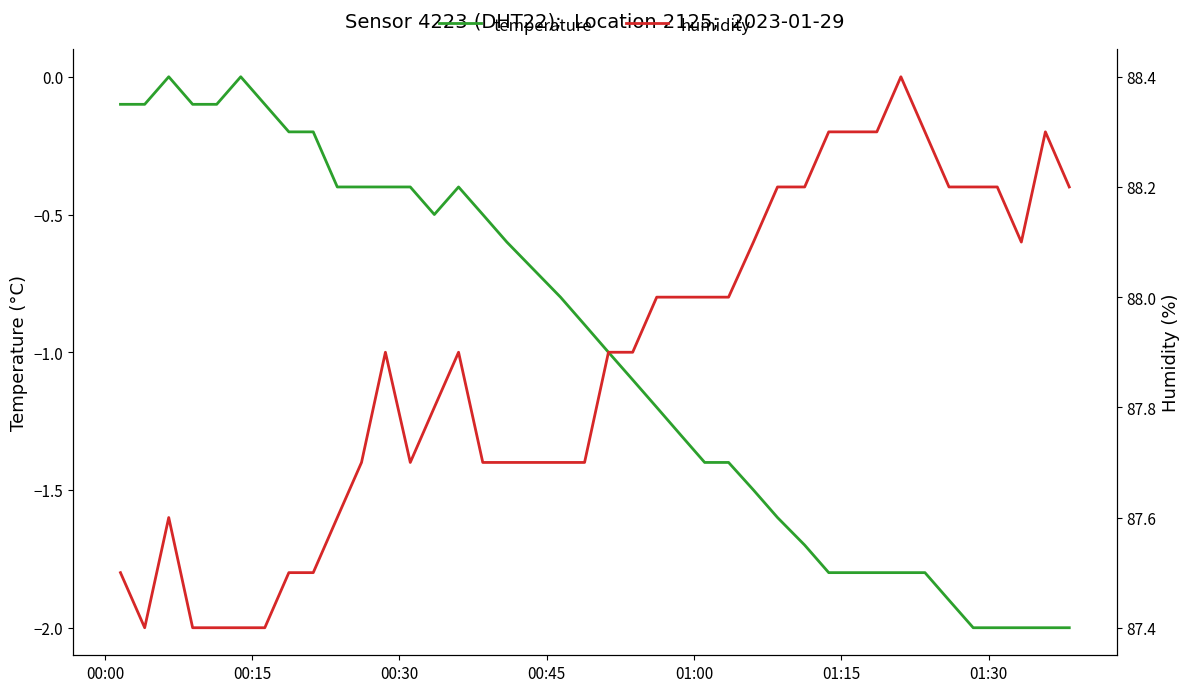

What are all the series names shown in the legend?

temperature, humidity